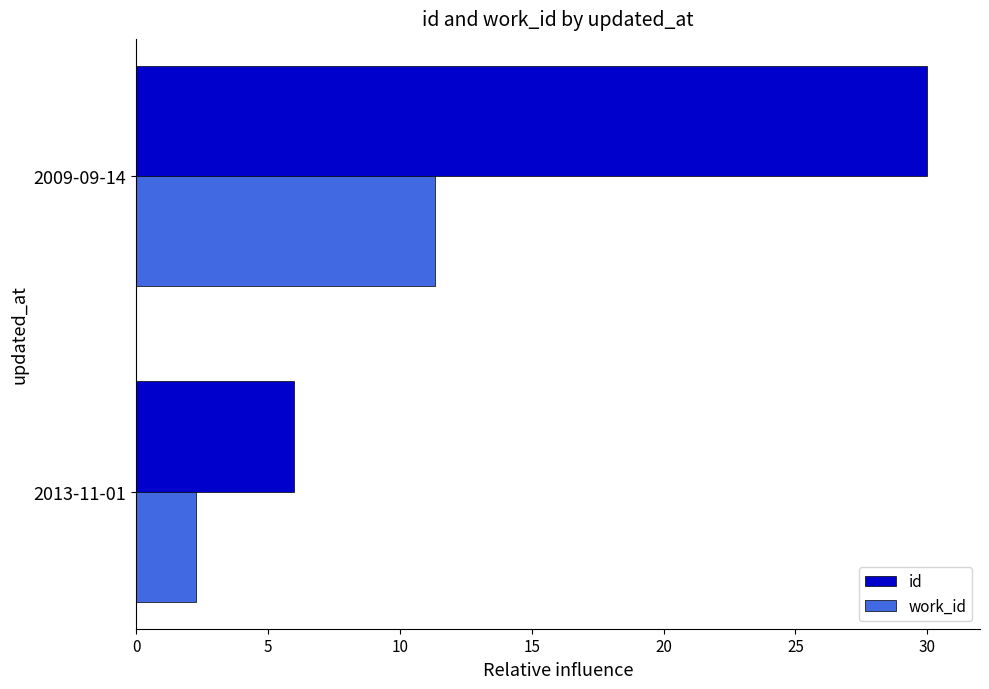

Which series has the widest spread of values?

id